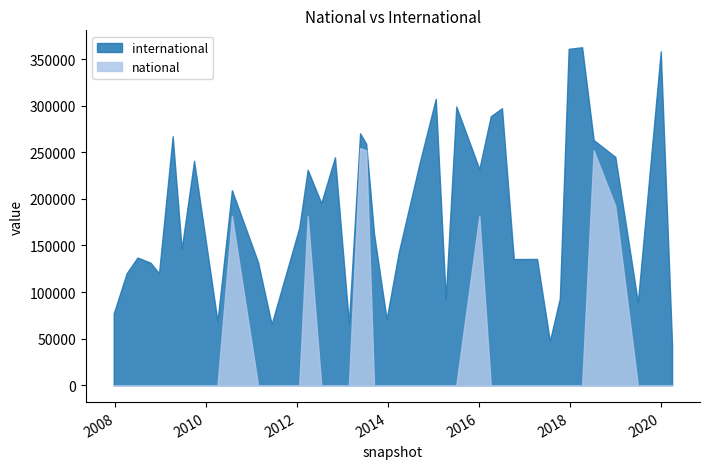

Which series changed the most between 2017-12-22 and 2018-07-11?

national